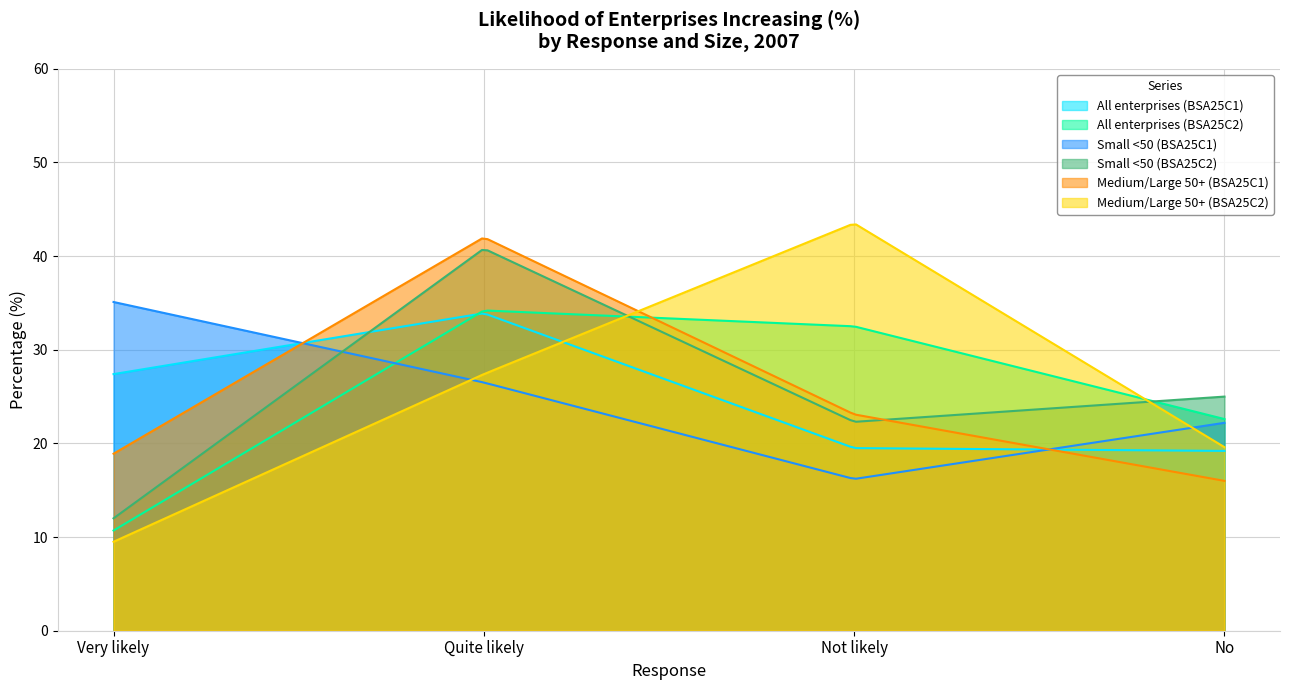

Between which two adjacent categories do Small <50 (BSA25C2) and All enterprises (BSA25C1) first intersect?

Very likely and Quite likely